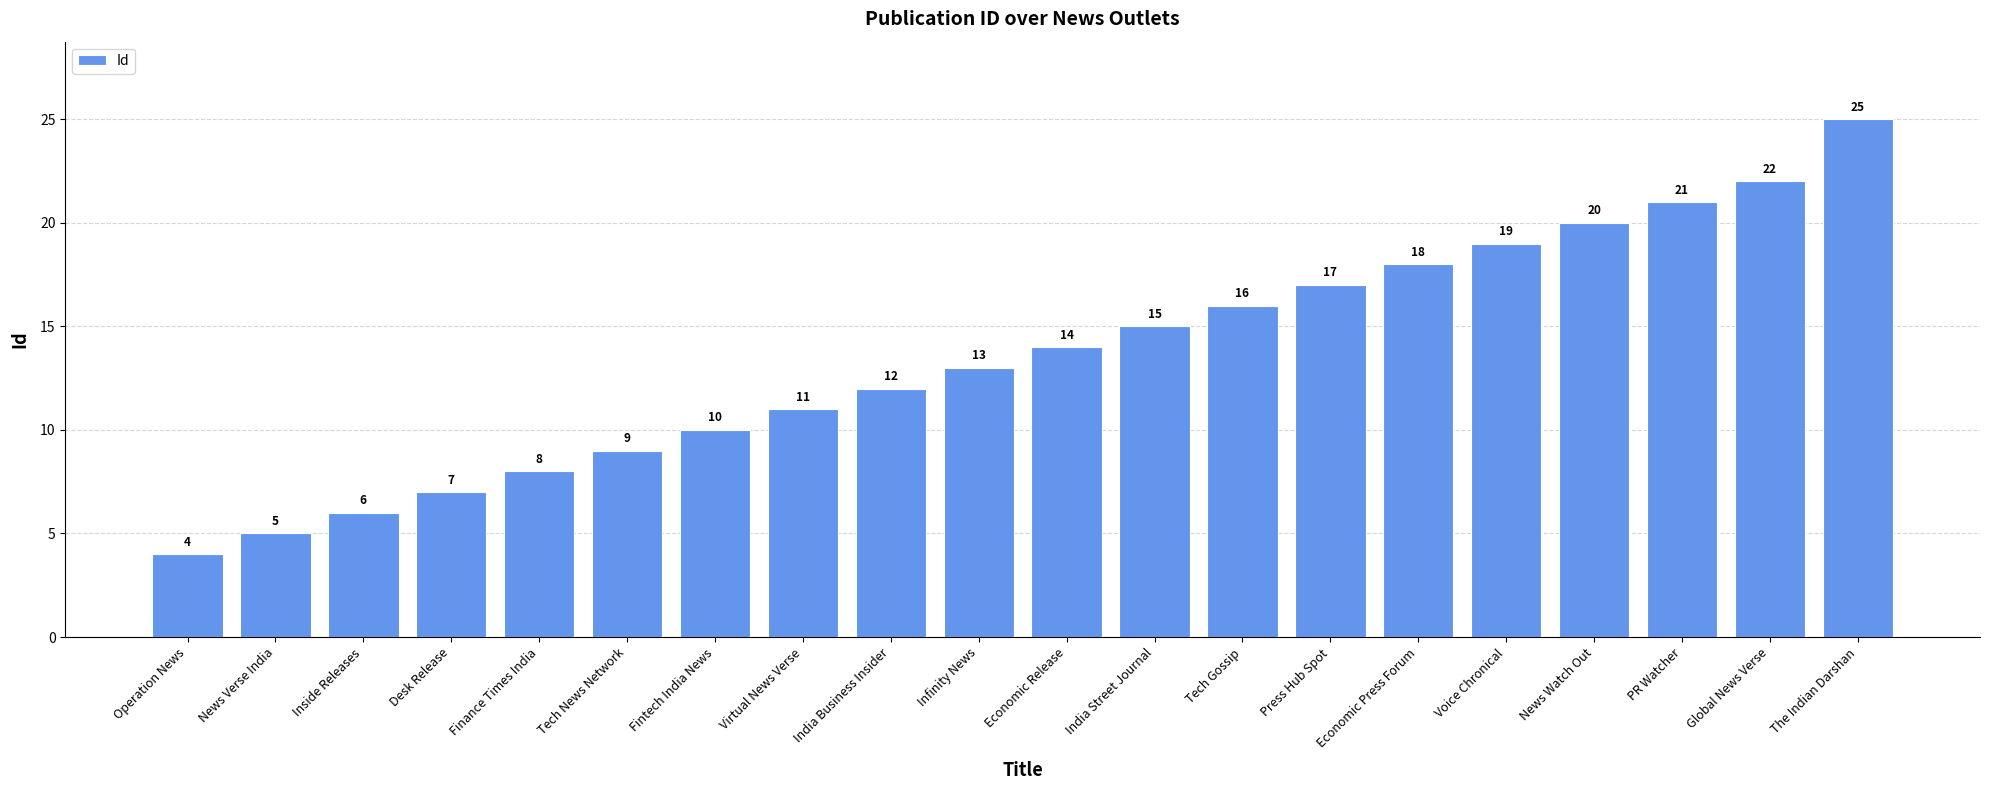

What is the smallest value displayed?

4